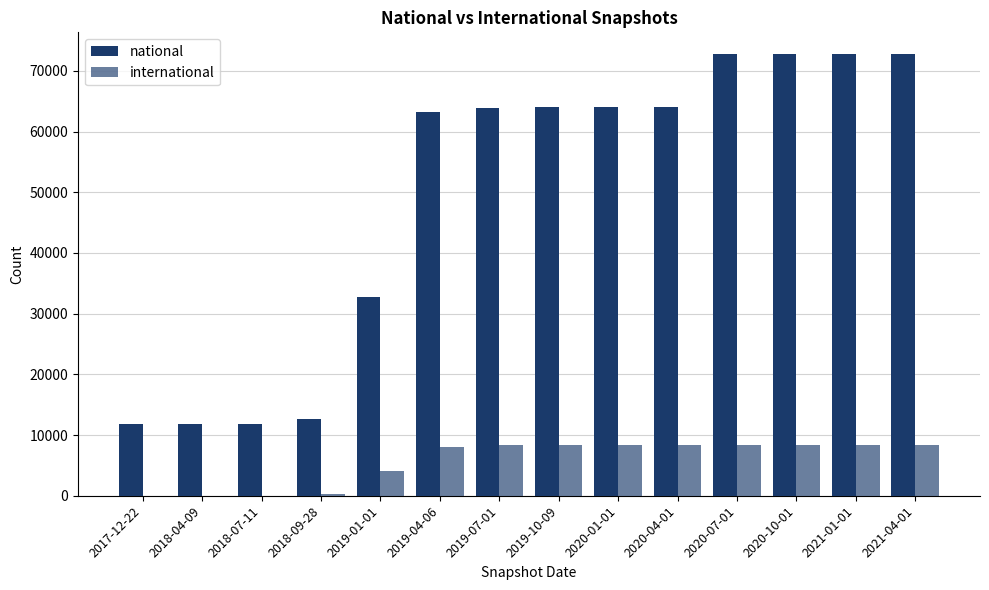

What is the average value of the international series?

5626